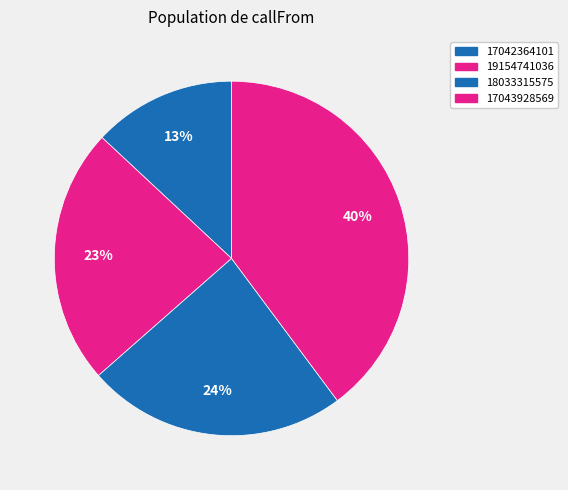

Count the number of slices in the pie.

4